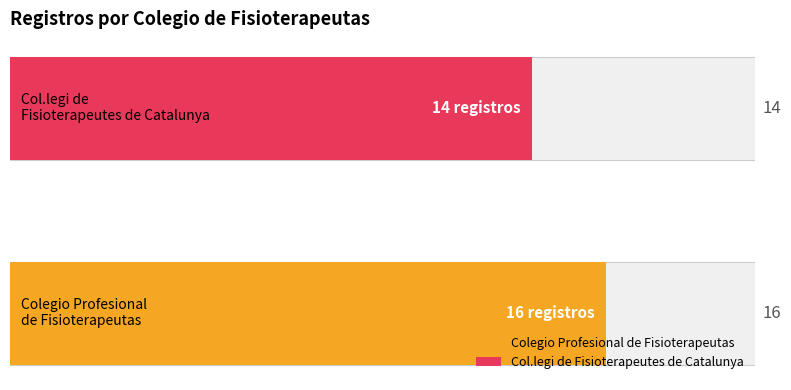

Does the chart contain stacked bars?

No